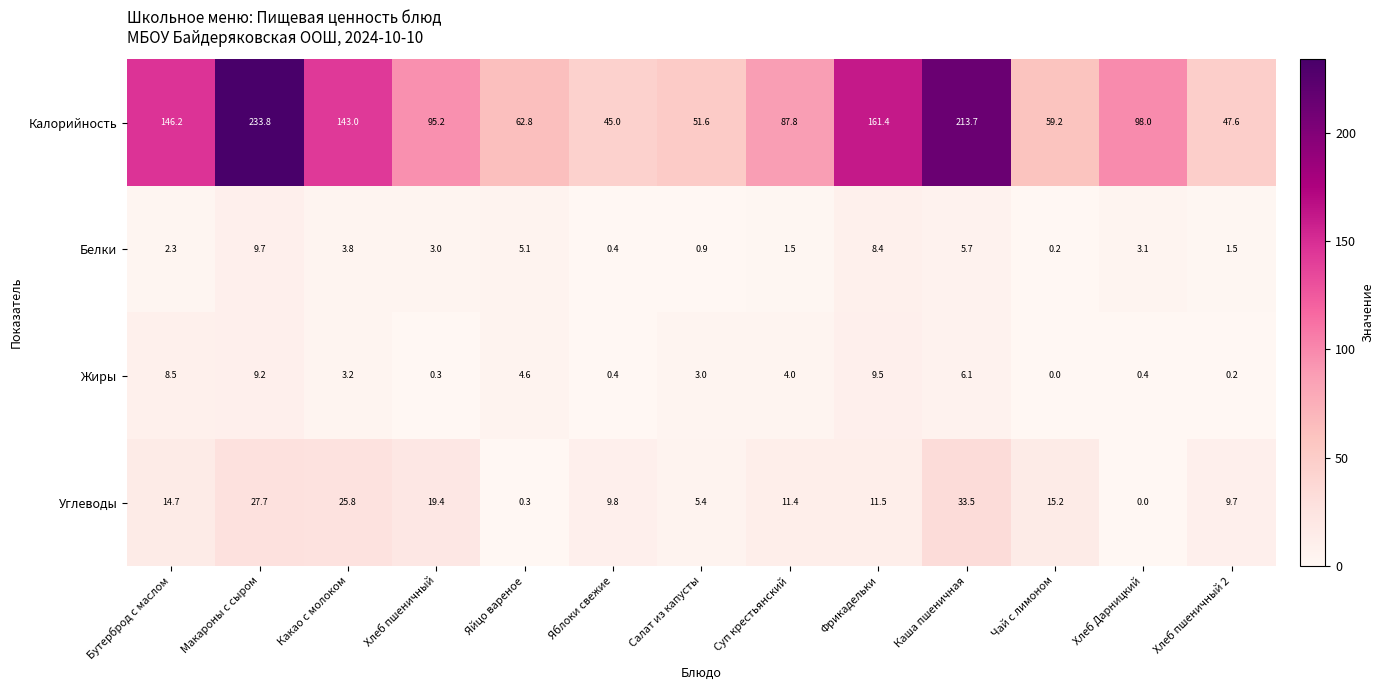

What is the total value across all series at Суп крестьянский?

104.7